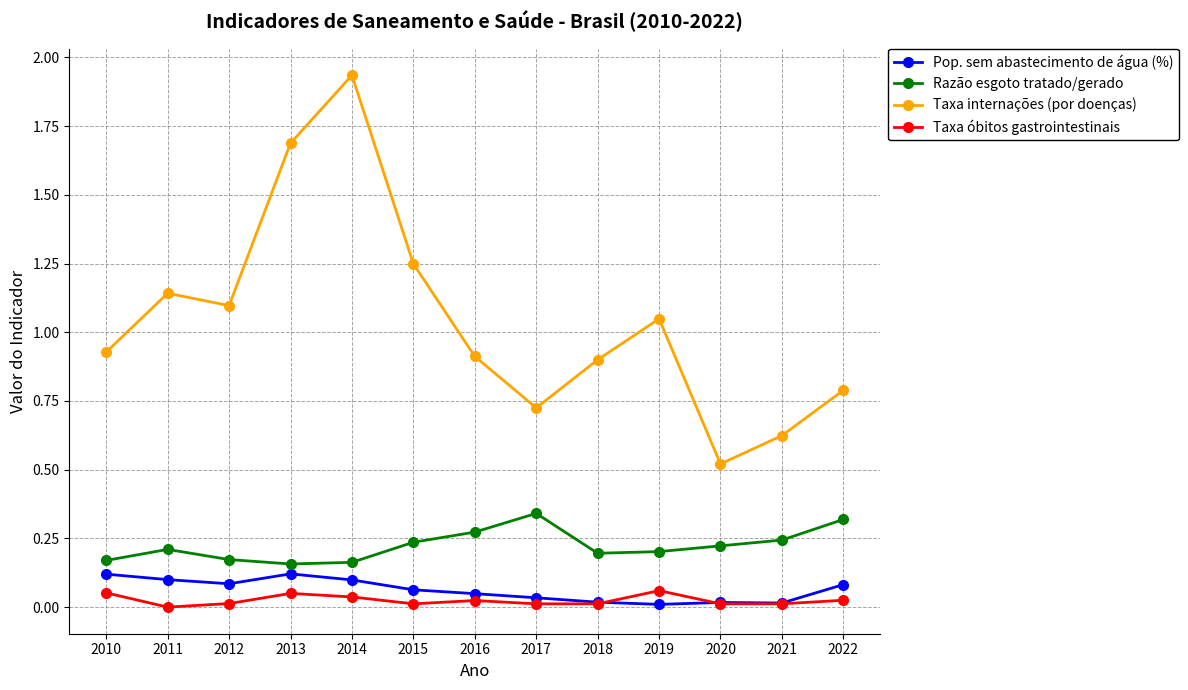

Which series has the largest range (max minus min)?

Taxa internações (por doenças)